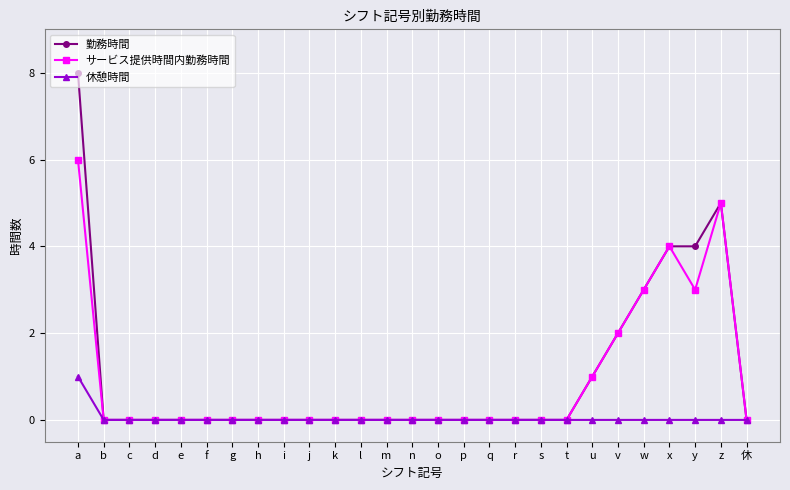

What is the difference between the maximum and minimum values in the 休憩時間 series?

1